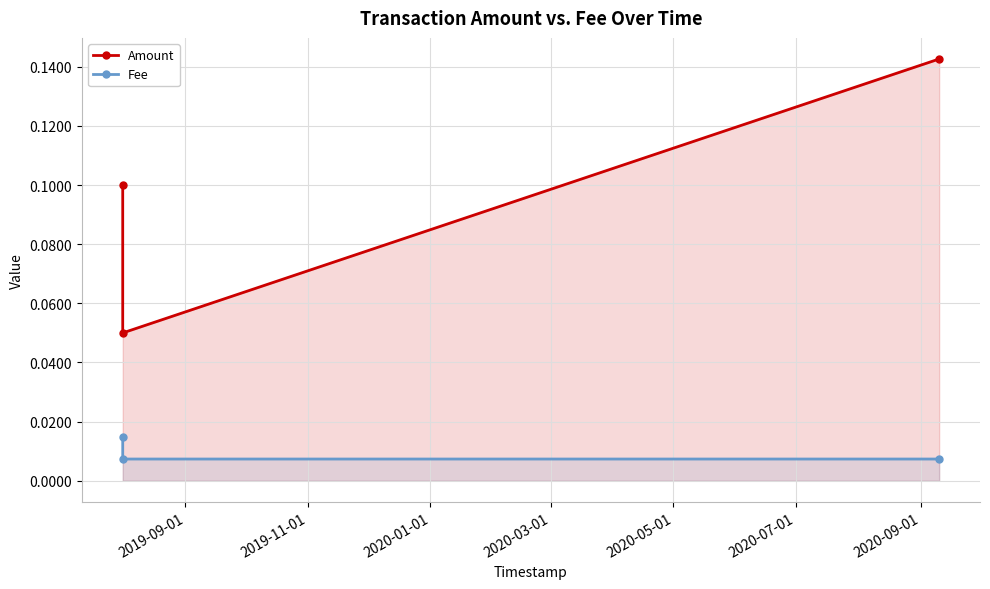

Rank the series by their maximum value, from highest to lowest.

Amount, Fee